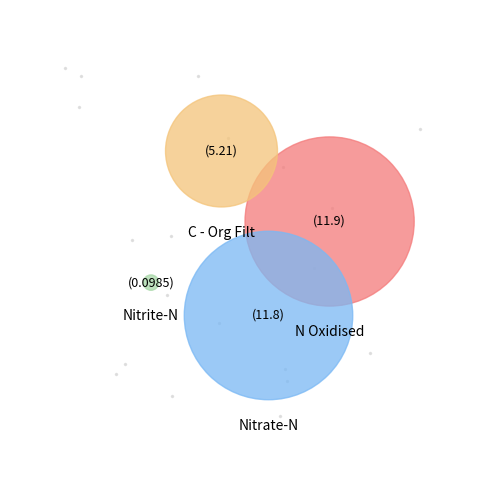

Does N Oxidised represent more than half of the total?

No